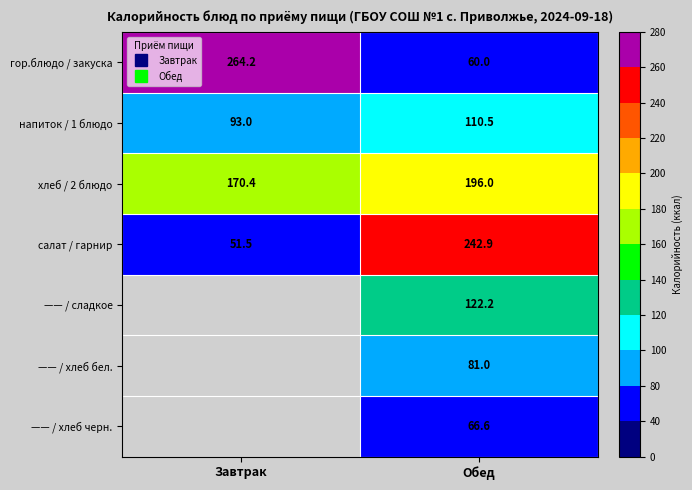

At which category is the sum across all series the highest?

Обед